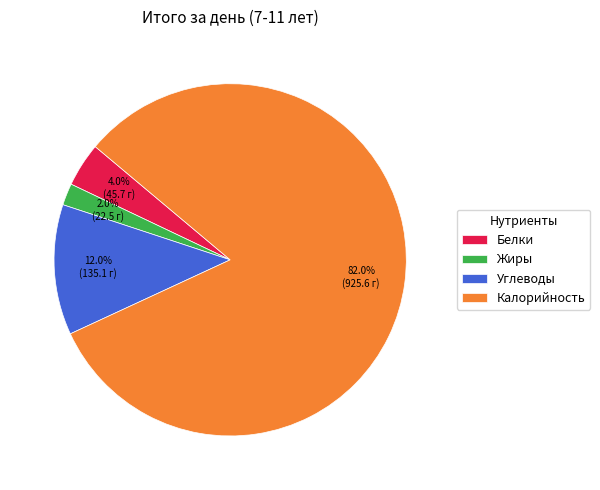

Rank the categories by value from highest to lowest.

Калорийность, Углеводы, Белки, Жиры